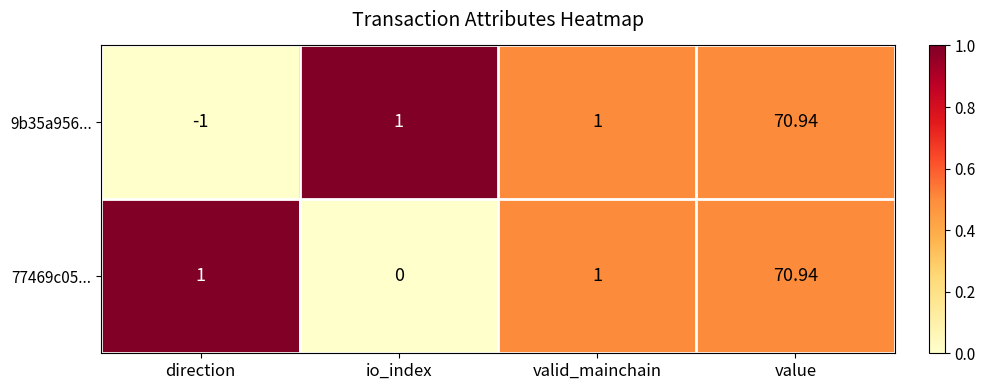

At which category is the sum across all series the highest?

value